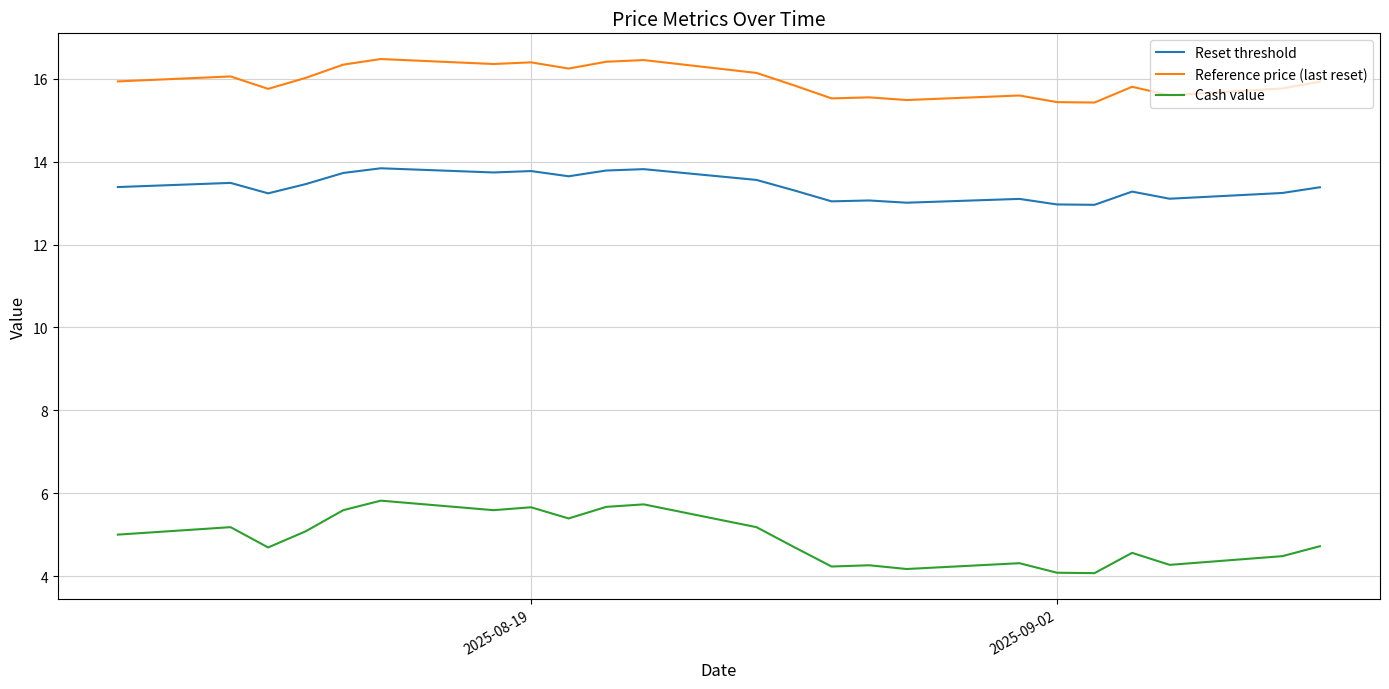

How many lines are shown in the chart?

3